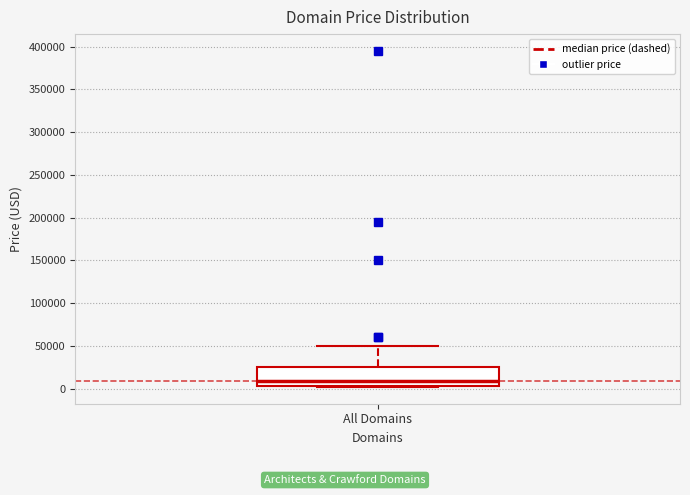

Read this box plot against the y-axis: the position of the median line, the range covered by the box, and the ends of both whiskers. The values are not printed on the chart, so give them approximately, as read against the axis.

median 10000, box 5000 to 25000, whiskers 0 to 50000